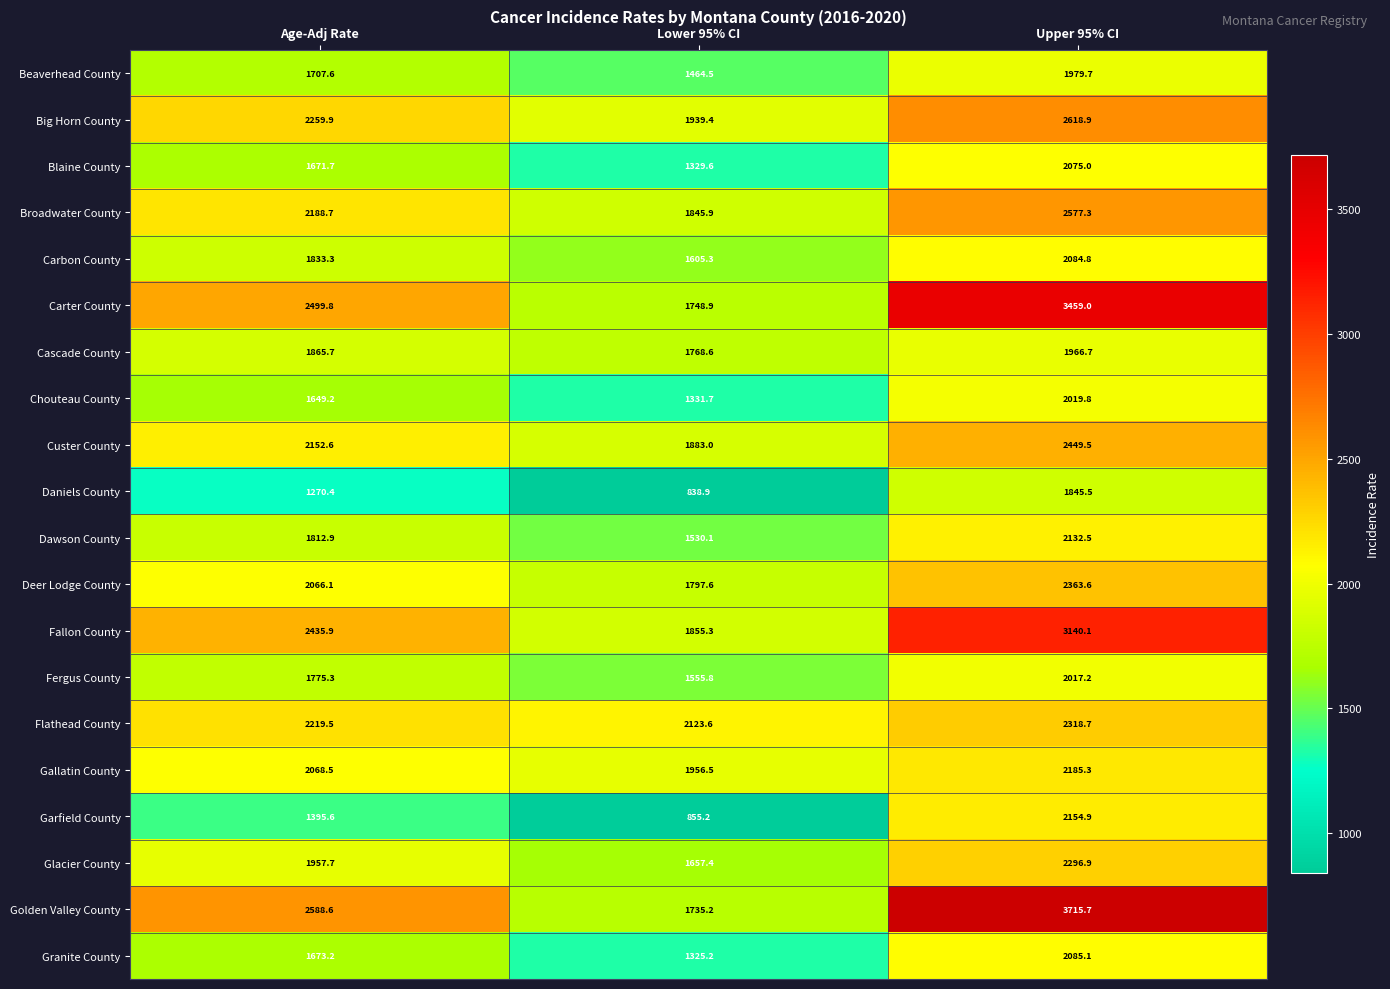

At Upper 95% CI, list the series in order from smallest to largest.

Daniels County, Cascade County, Beaverhead County, Fergus County, Chouteau County, Blaine County, Carbon County, Granite County, Dawson County, Garfield County, Gallatin County, Glacier County, Flathead County, Deer Lodge County, Custer County, Broadwater County, Big Horn County, Fallon County, Carter County, Golden Valley County